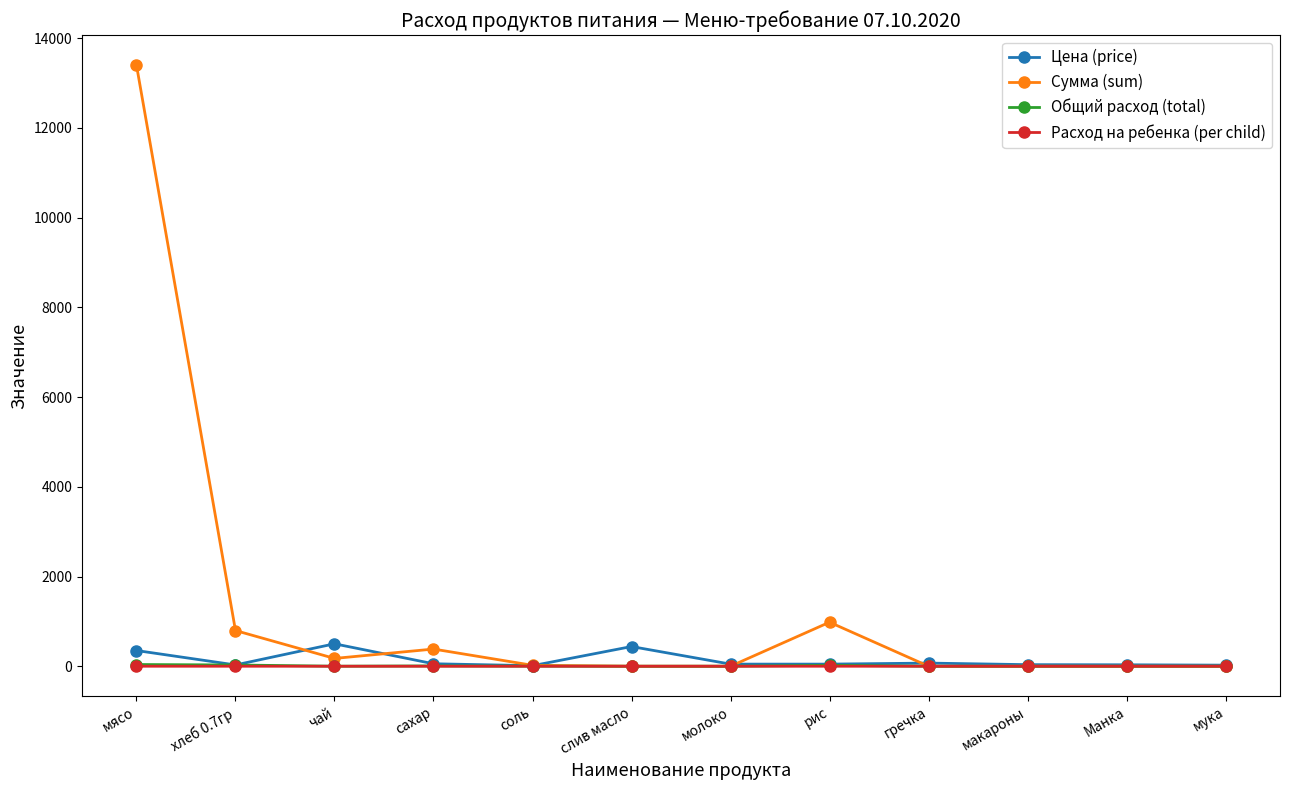

Which label corresponds to the largest value in the chart?

мясо